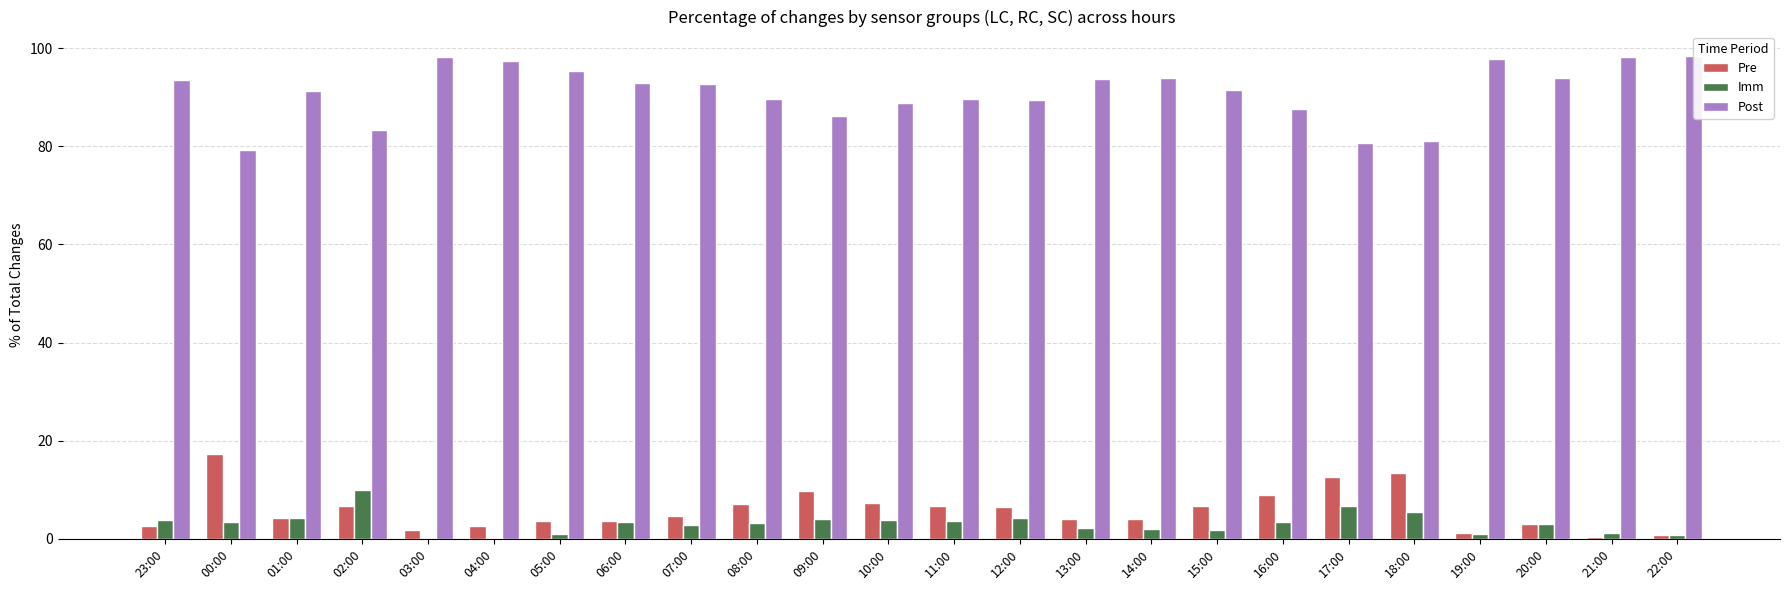

At which category is the sum across all series the highest?

02:00